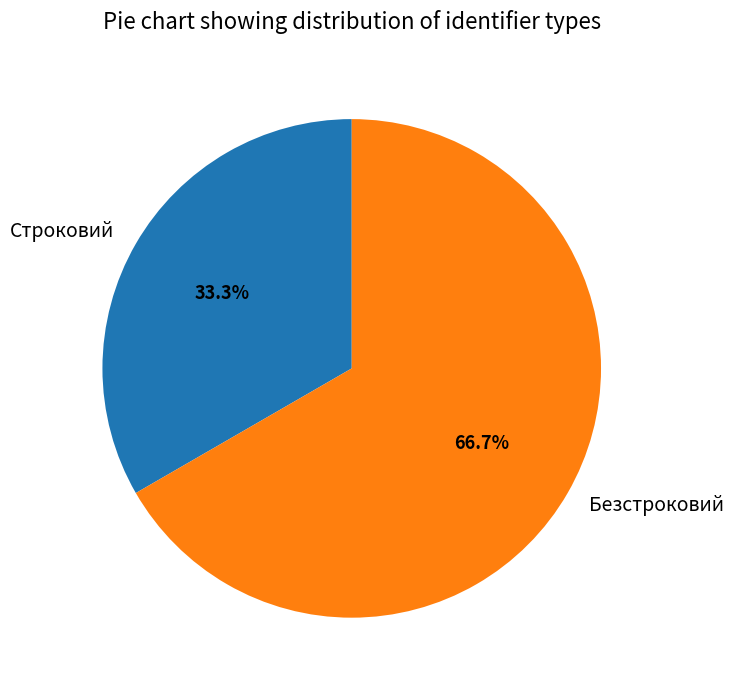

Which slice is the smallest?

Строковий